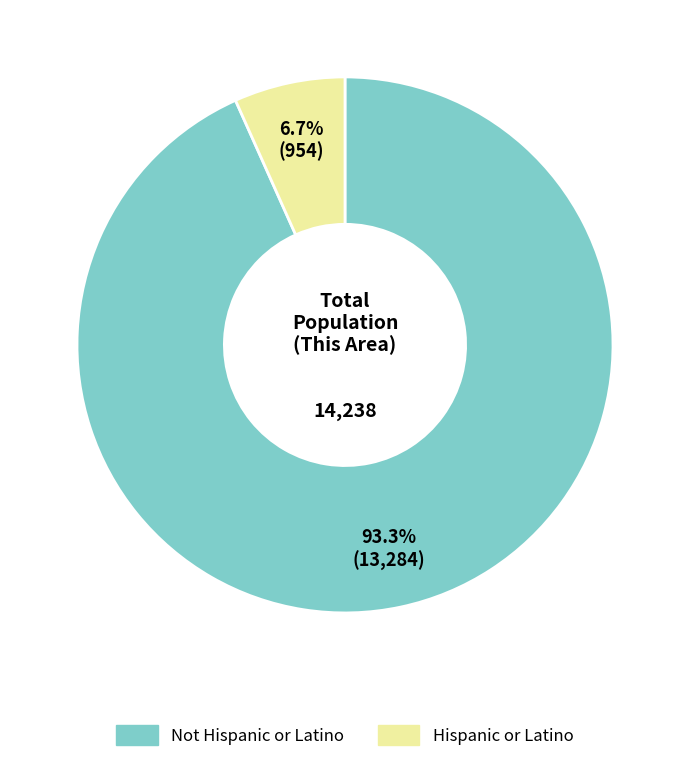

To the nearest percent, what percentage of the pie is Hispanic or Latino?

7%